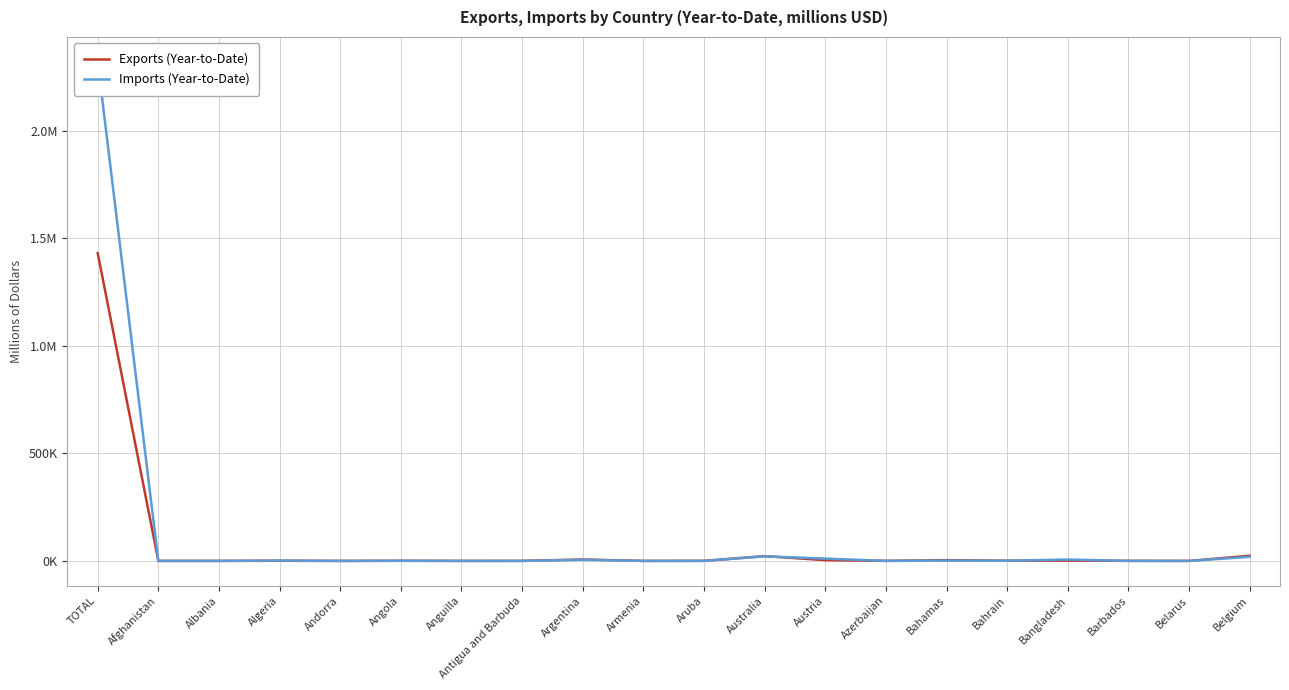

What is the label of the 6th point from the right?

Bahamas